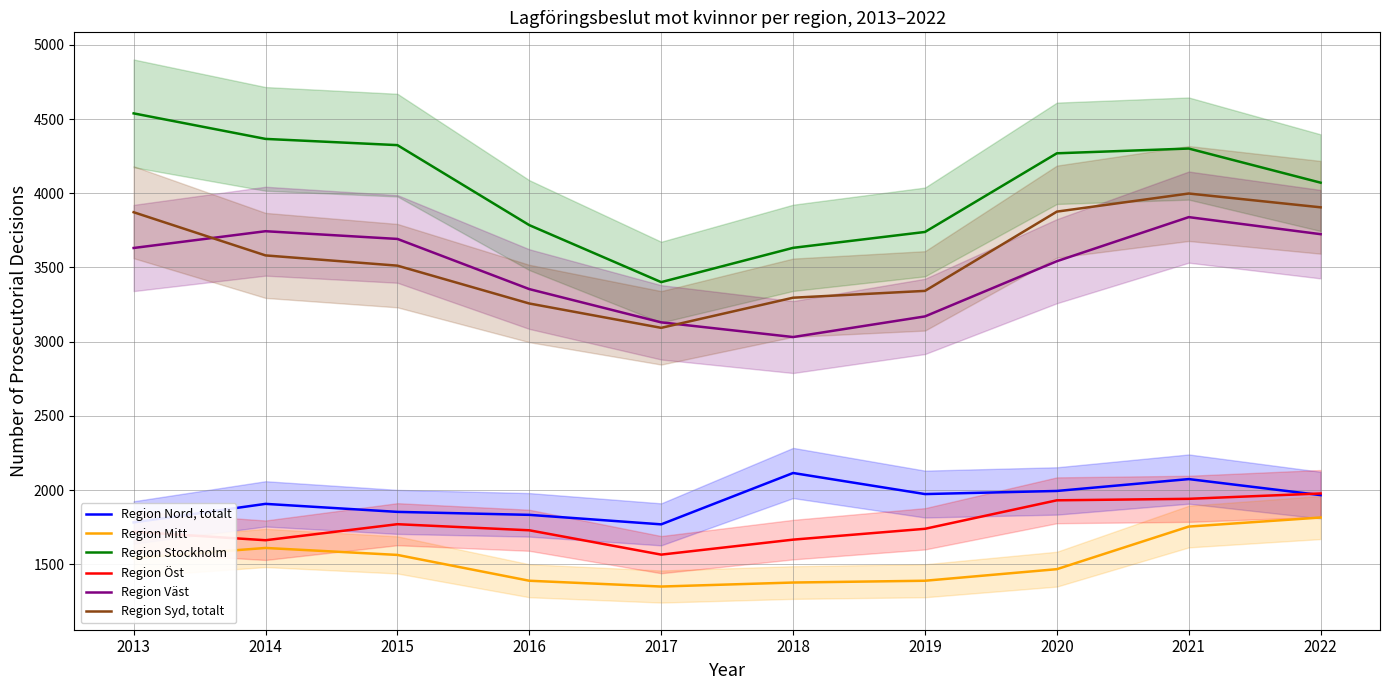

Is this an area chart (filled region under the line)?

No